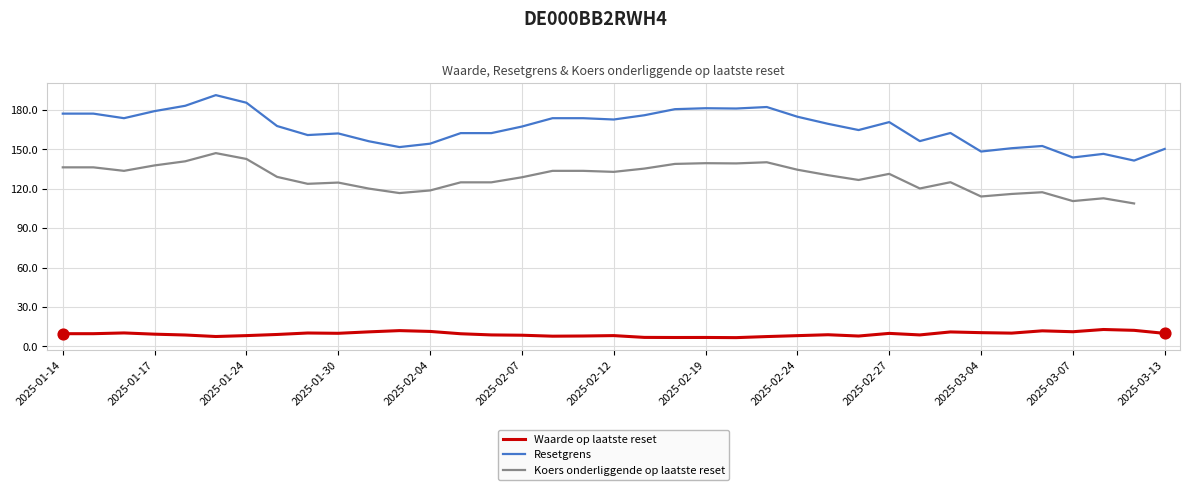

True or false: Waarde op laatste reset and Resetgrens cross at least once.

False